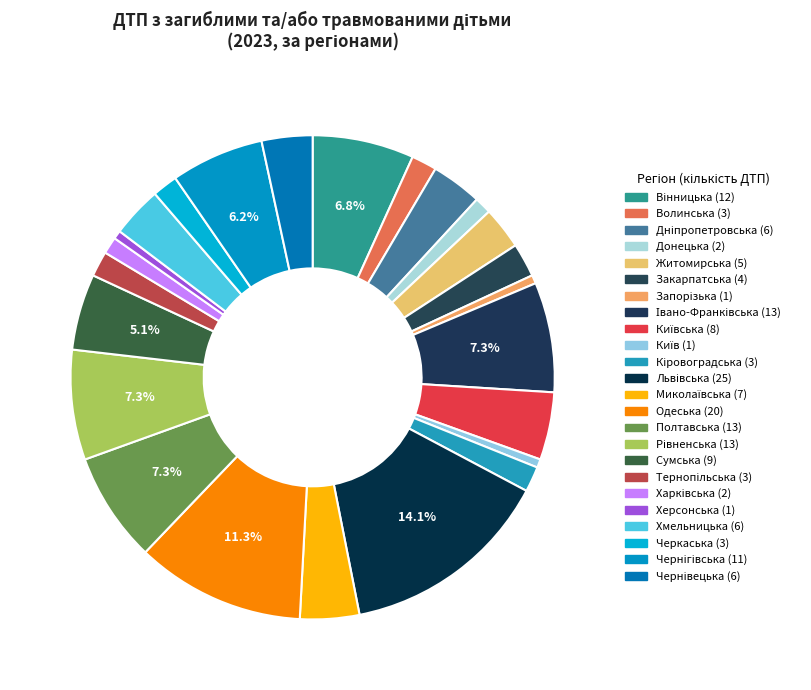

To the nearest percent, what is the difference between the largest and smallest slice percentages?

14%